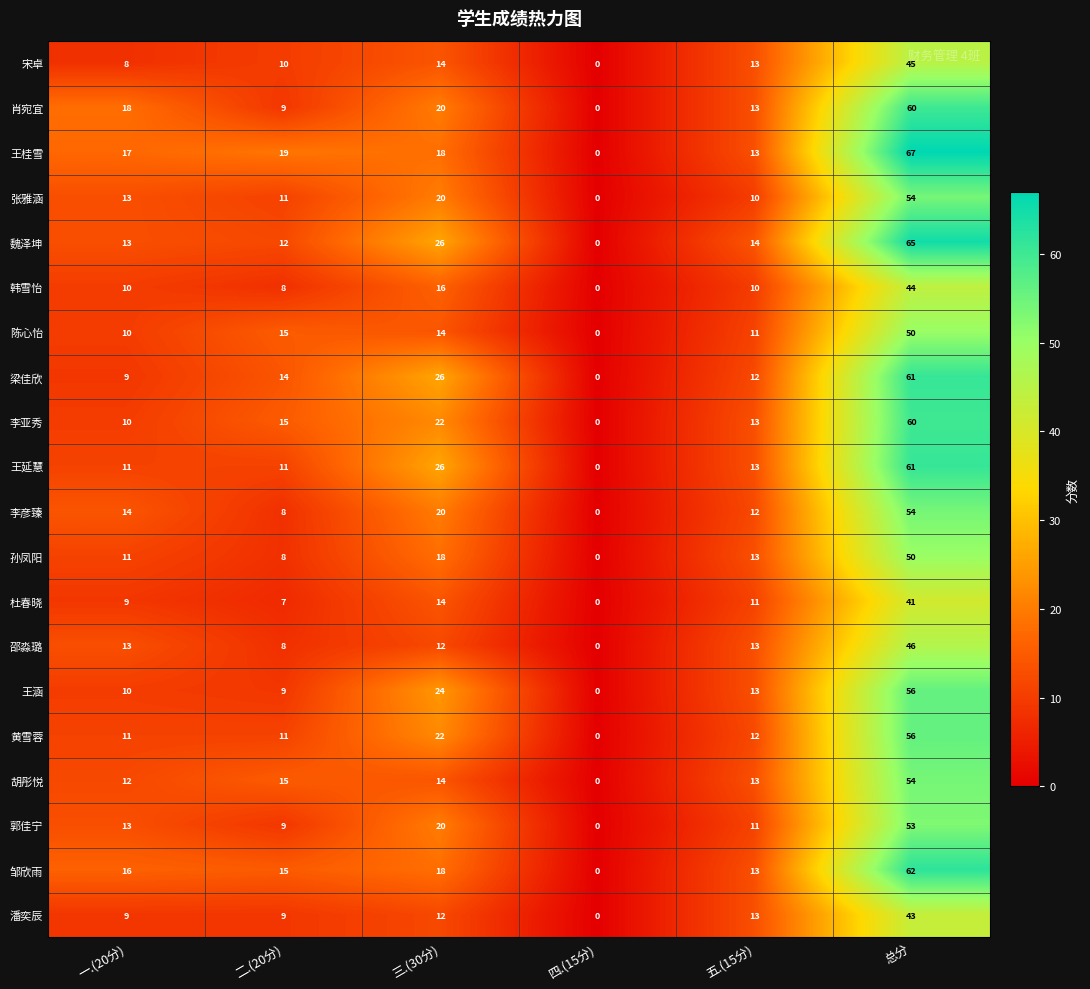

The value of 王桂雪 at 二.(20分) is 19. True or false?

True